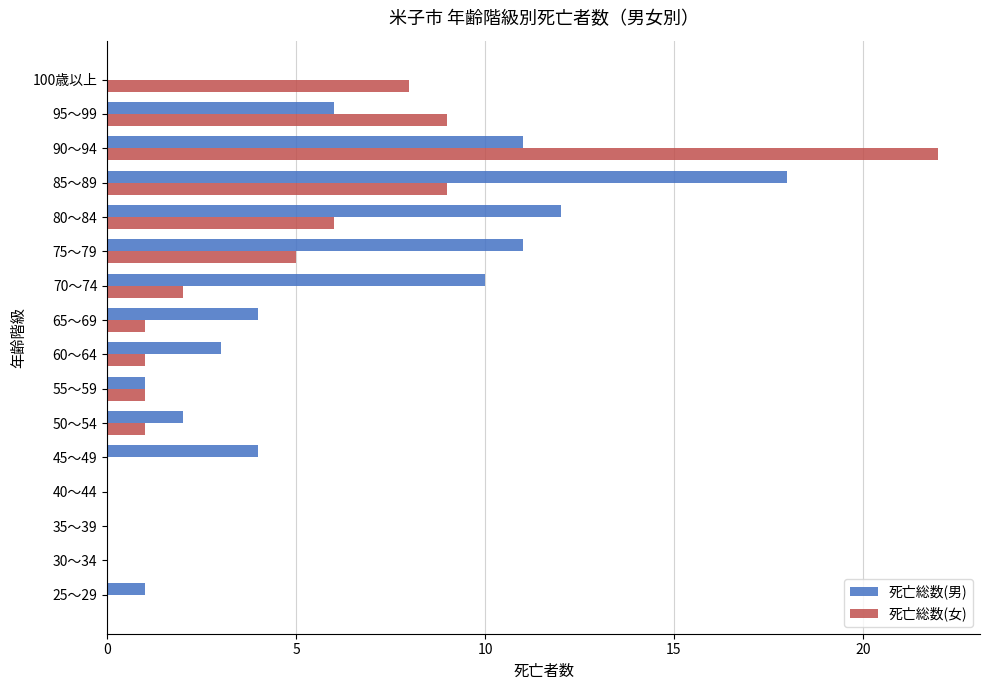

At which category is the sum across all series the highest?

90～94